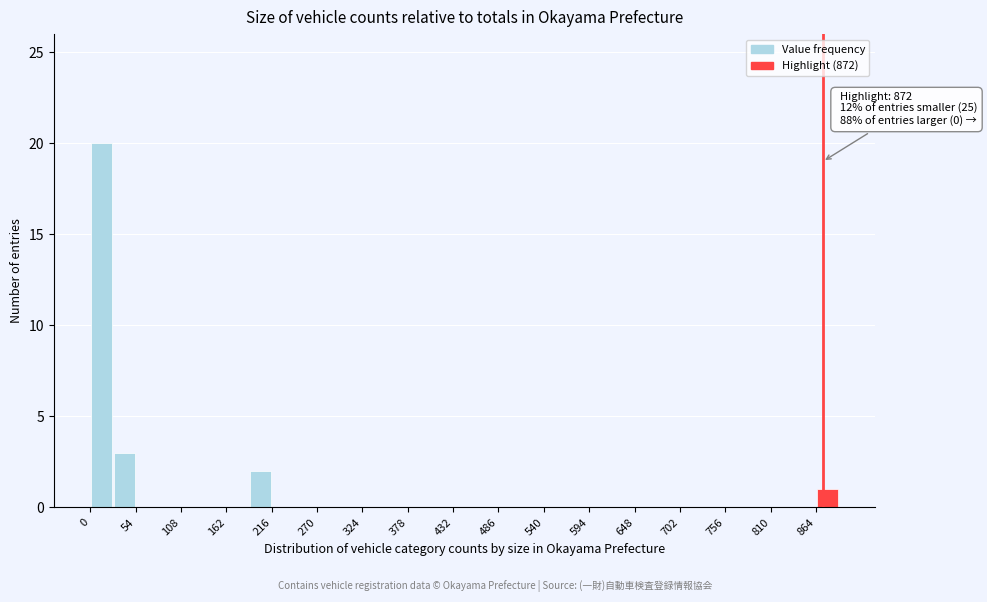

Read against the x-axis, roughly where is the centre of the tallest bar?

10